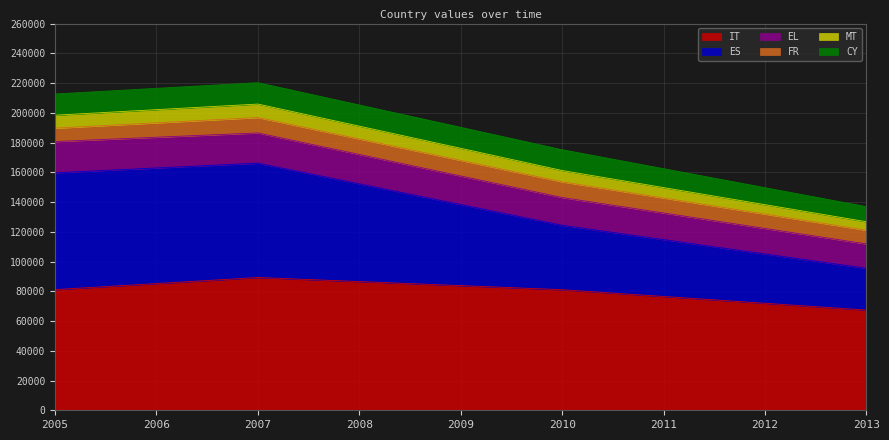

What is the total value across all series at 2008?

205254